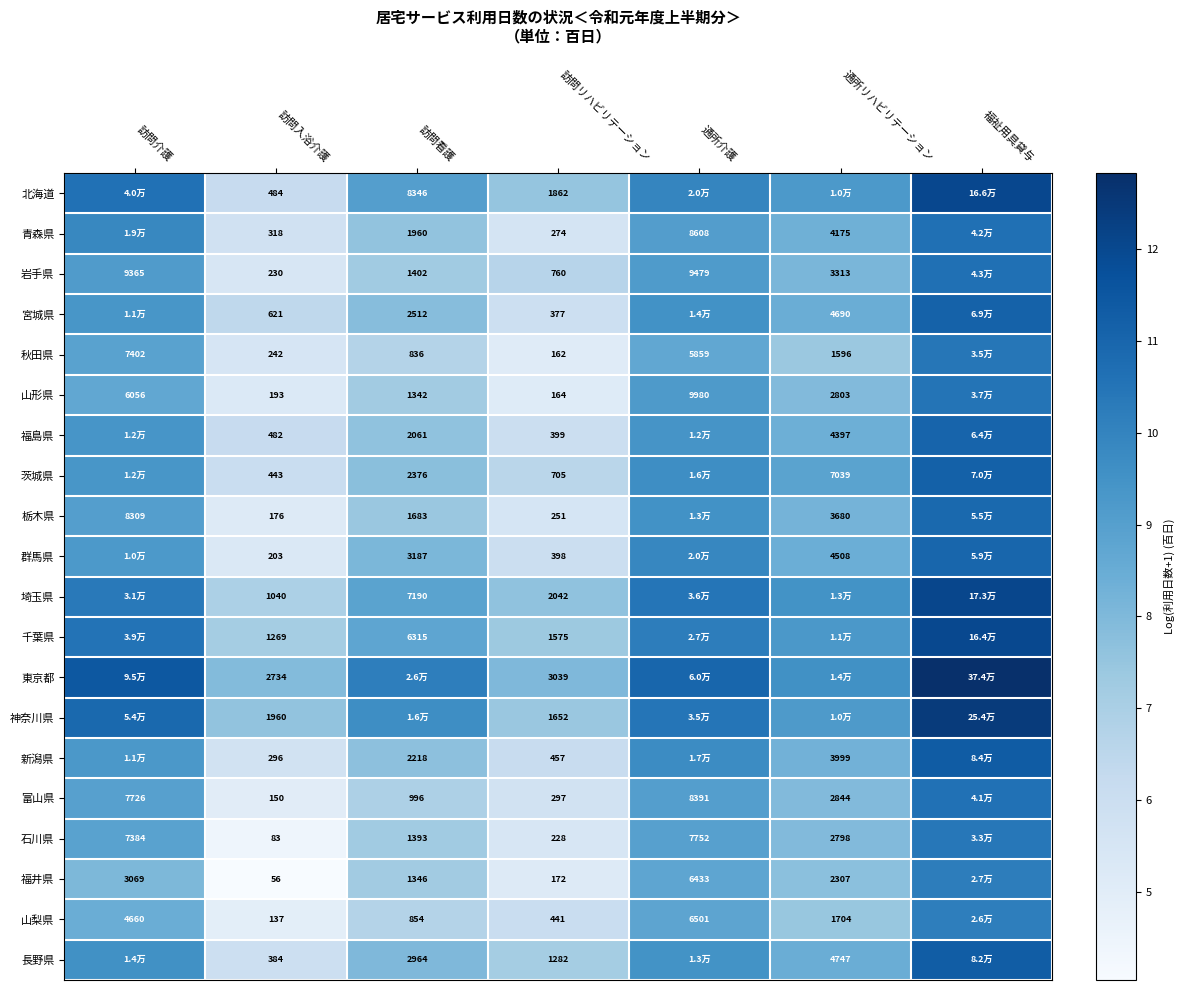

Is the value of 群馬県 at 訪問リハビリテーション greater than the value of 山梨県 at 訪問リハビリテーション?

No